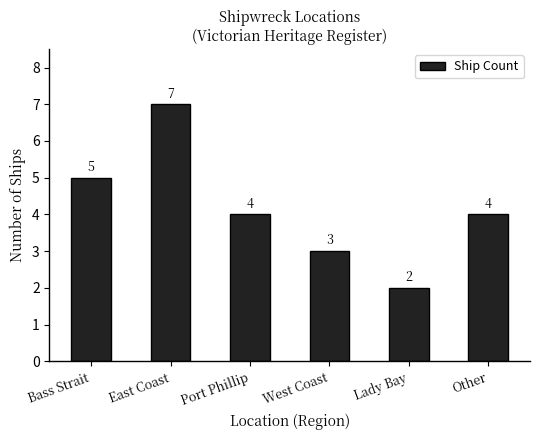

Does the chart contain stacked bars?

No